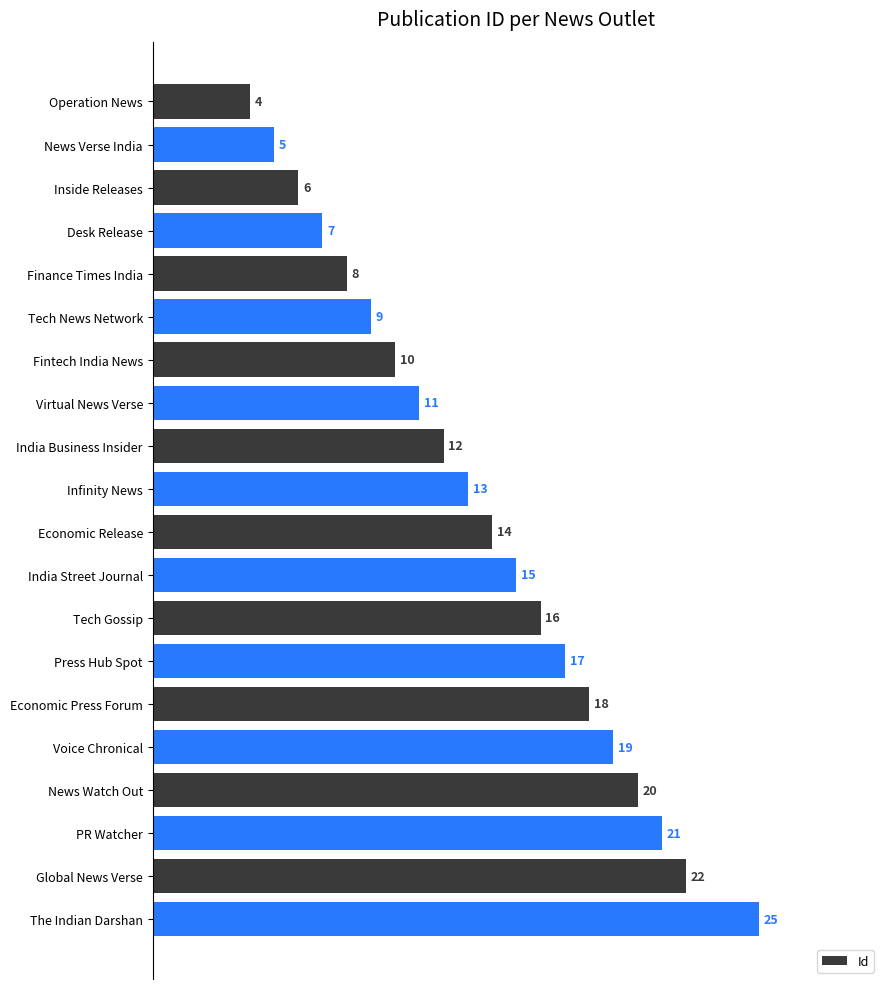

Reading top to bottom, transcribe all the data shown in this chart.

Operation News=4	News Verse India=5	Inside Releases=6	Desk Release=7	Finance Times India=8	Tech News Network=9	Fintech India News=10	Virtual News Verse=11	India Business Insider=12	Infinity News=13	Economic Release=14	India Street Journal=15	Tech Gossip=16	Press Hub Spot=17	Economic Press Forum=18	Voice Chronical=19	News Watch Out=20	PR Watcher=21	Global News Verse=22	The Indian Darshan=25